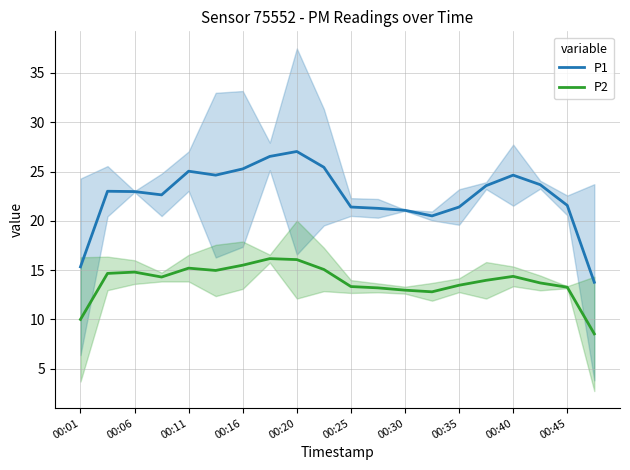

What is the lowest value of the P1 series?

13.8